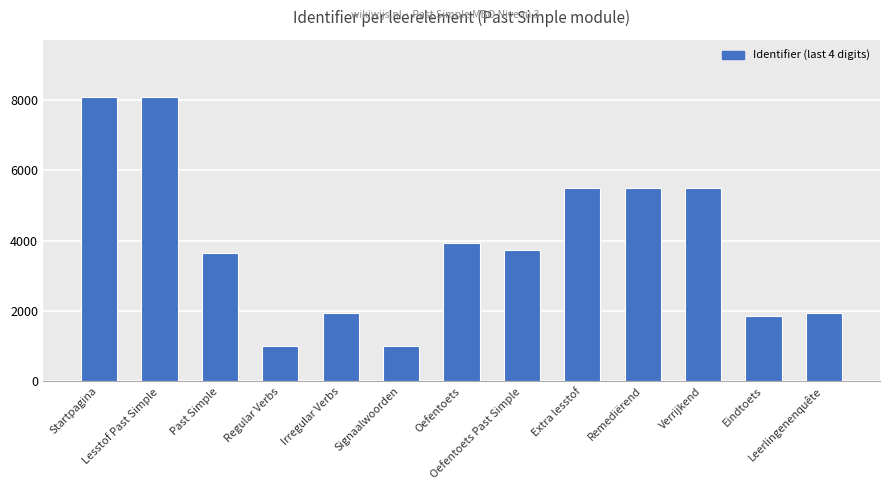

Where is the data nearest to the value 4545?

Oefentoets